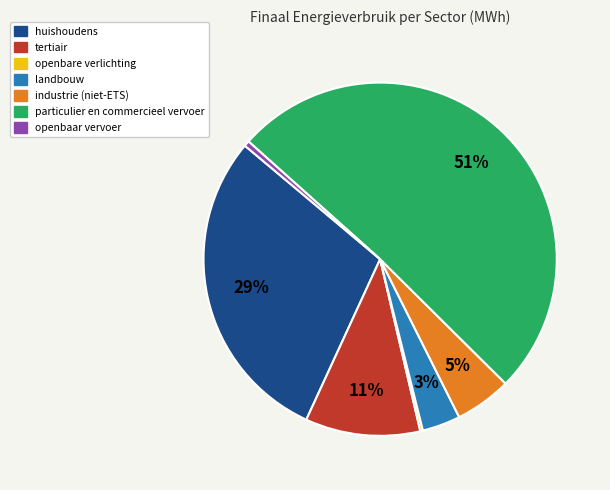

To the nearest percent, what percentage of the pie is openbaar vervoer?

1%